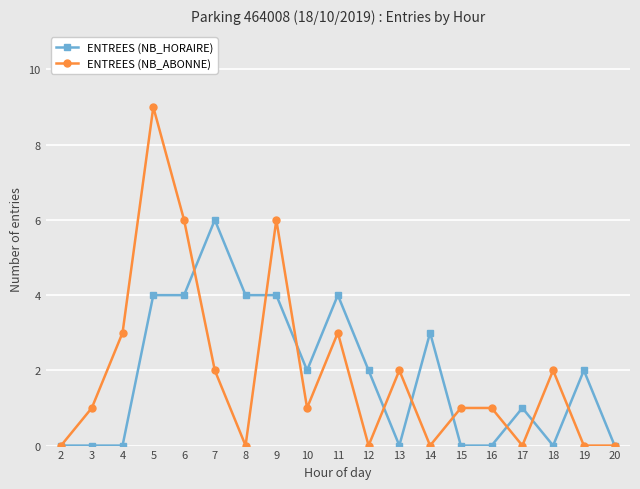

Which series changed the most between 9 and 19?

ENTREES (NB_ABONNE)